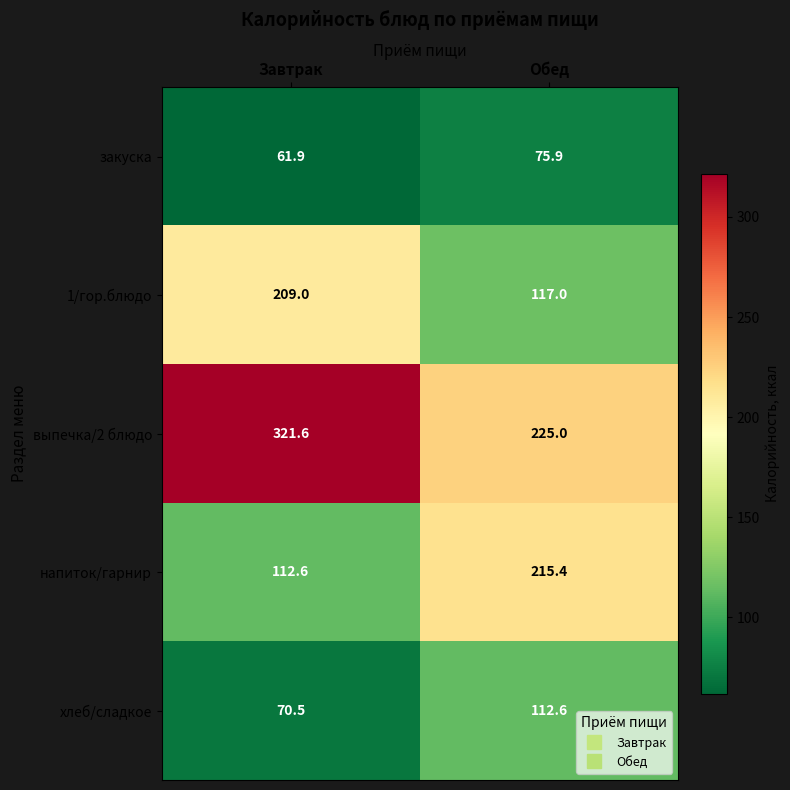

Between Завтрак and Обед, which series saw the biggest shift?

напиток/гарнир